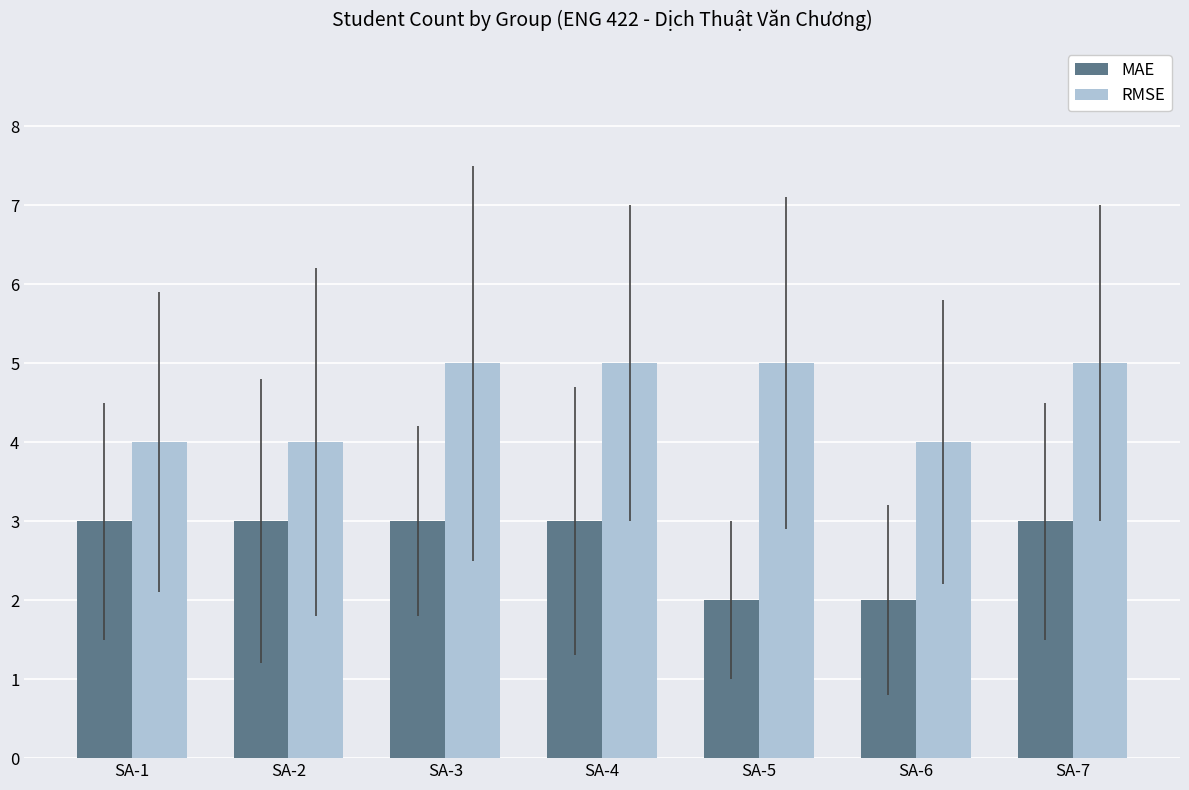

Count the number of data series in this chart.

2